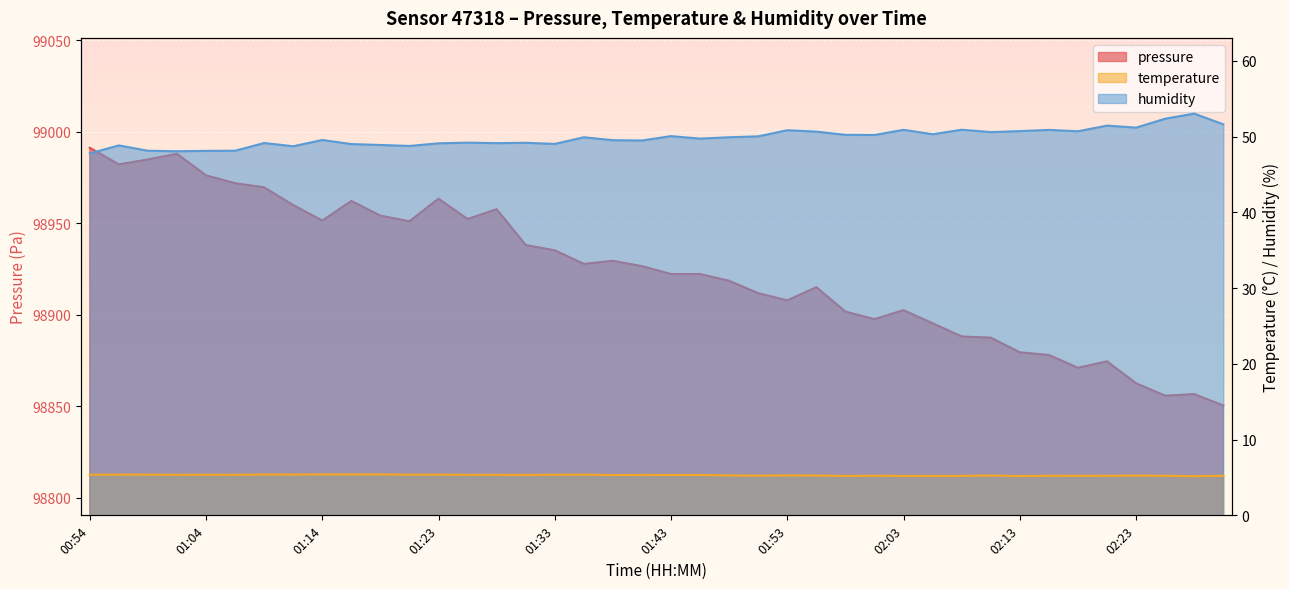

What is the label of the 9th point from the right?

02:10